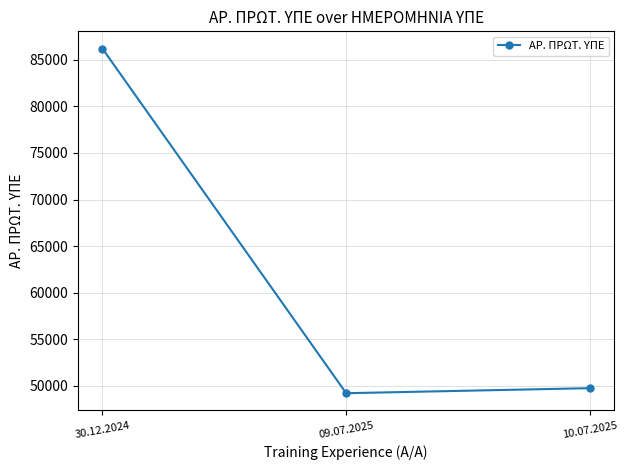

The value at 30.12.2024 is 86213. True or false?

True